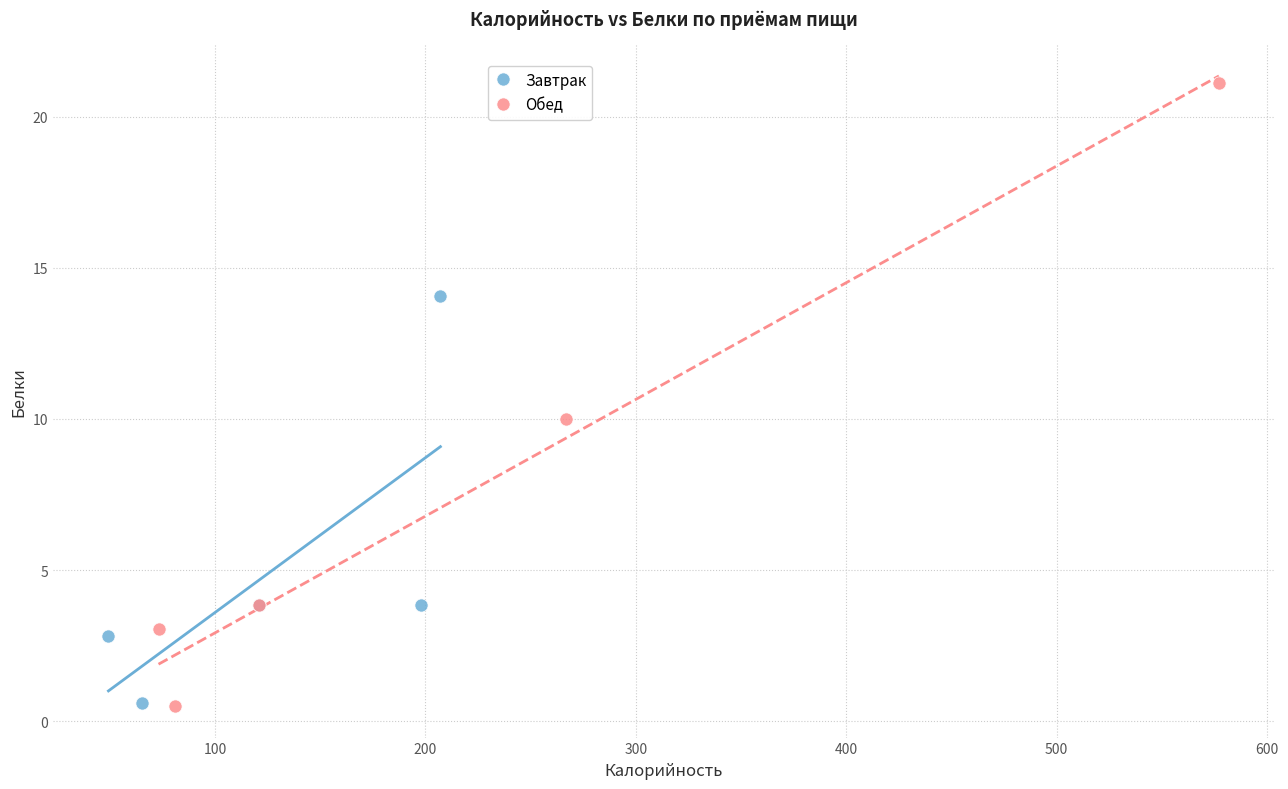

Which series has the largest Y range (max minus min)?

Обед